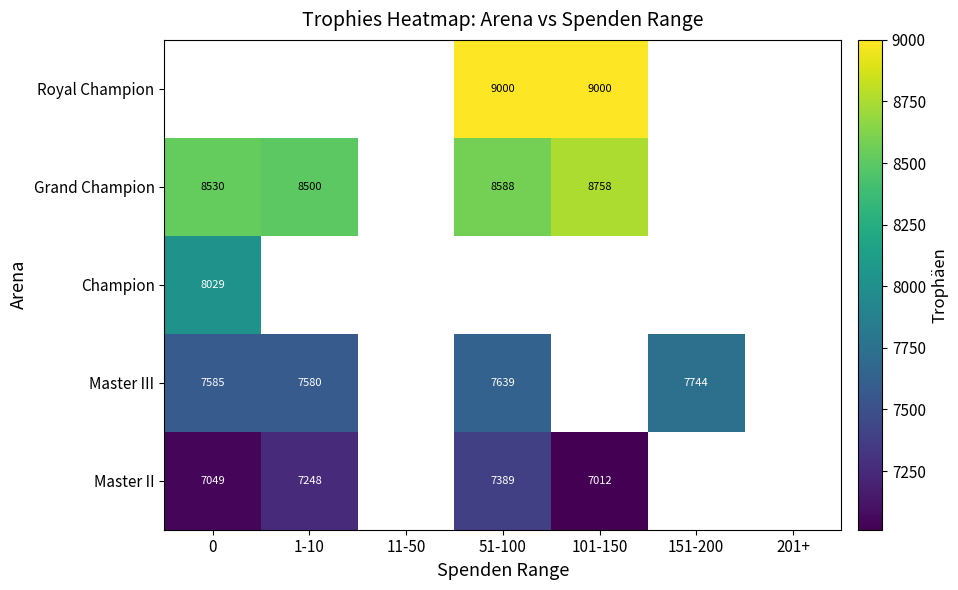

True or false: Grand Champion has a value of 1824 at 0.

False